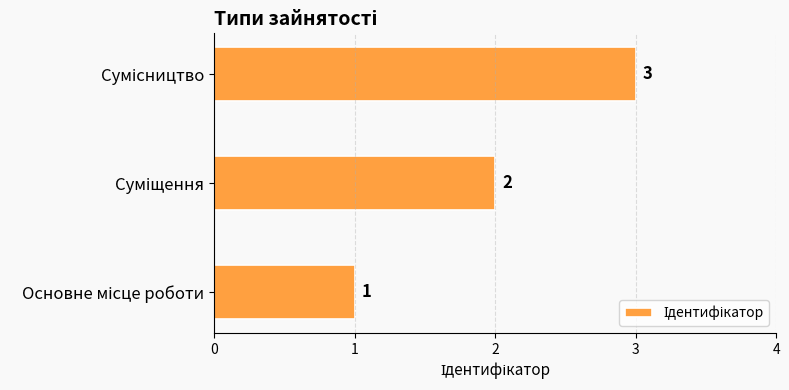

What is the sum of all values?

6